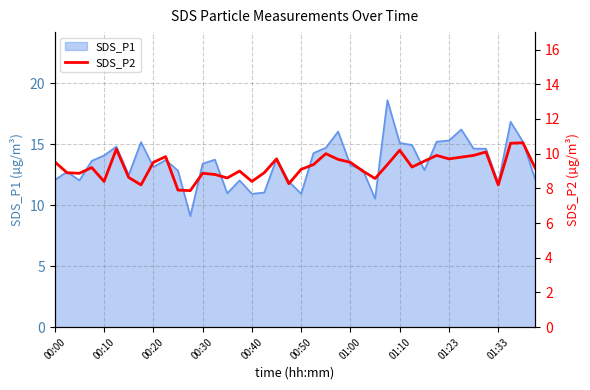

How many points are higher than both their immediate neighbors (excluding endpoints)?

11